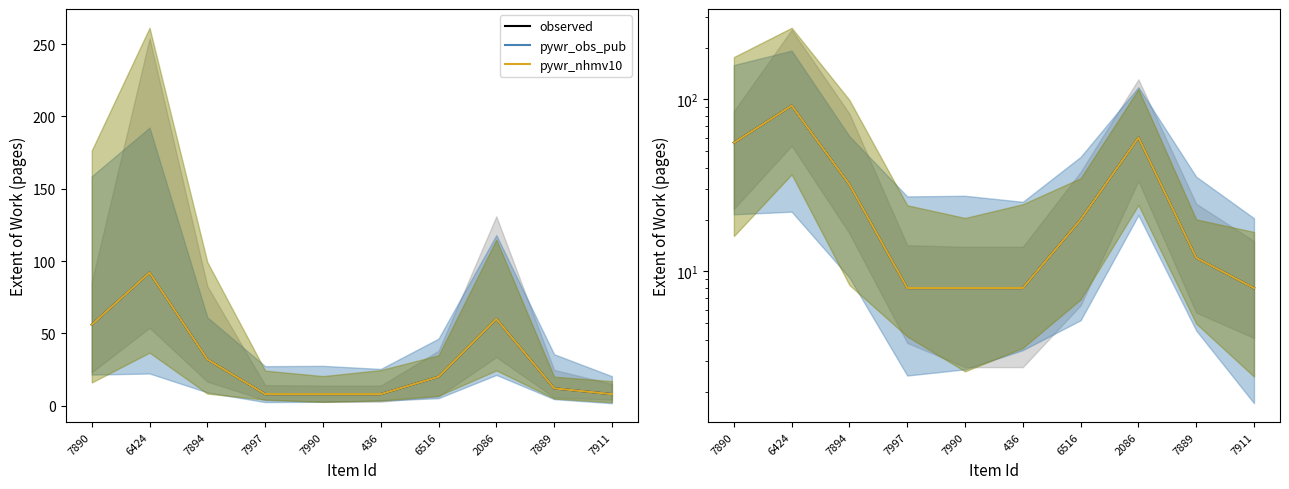

What position from the right is 7894?

8